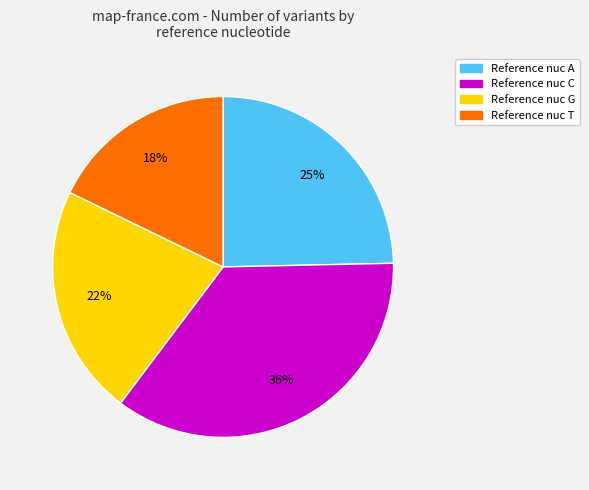

What is the largest slice in the pie chart?

Reference nuc C